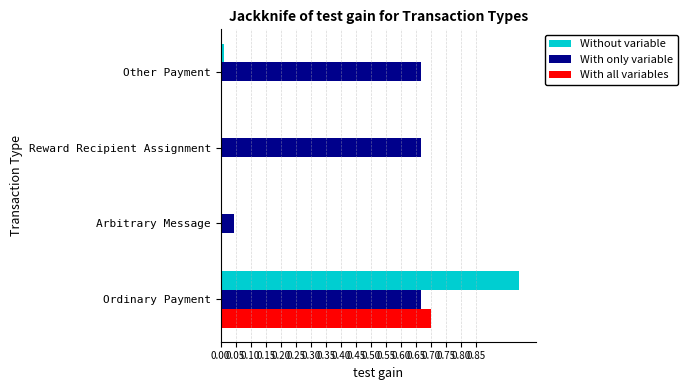

What is the average value of the With only variable series?

0.5